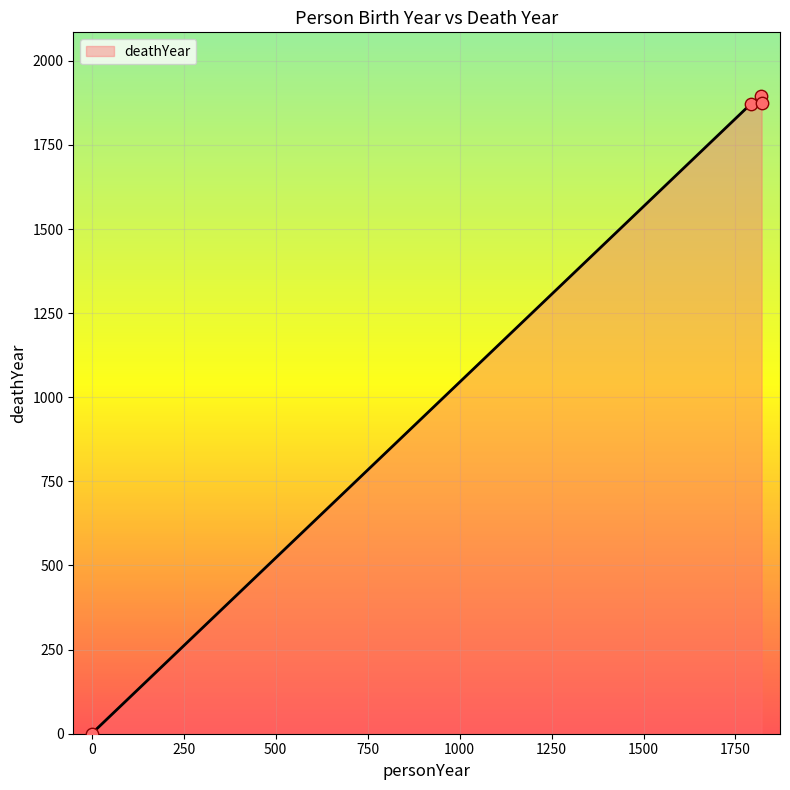

True or false: the data has more than 2 interior local peaks.

False